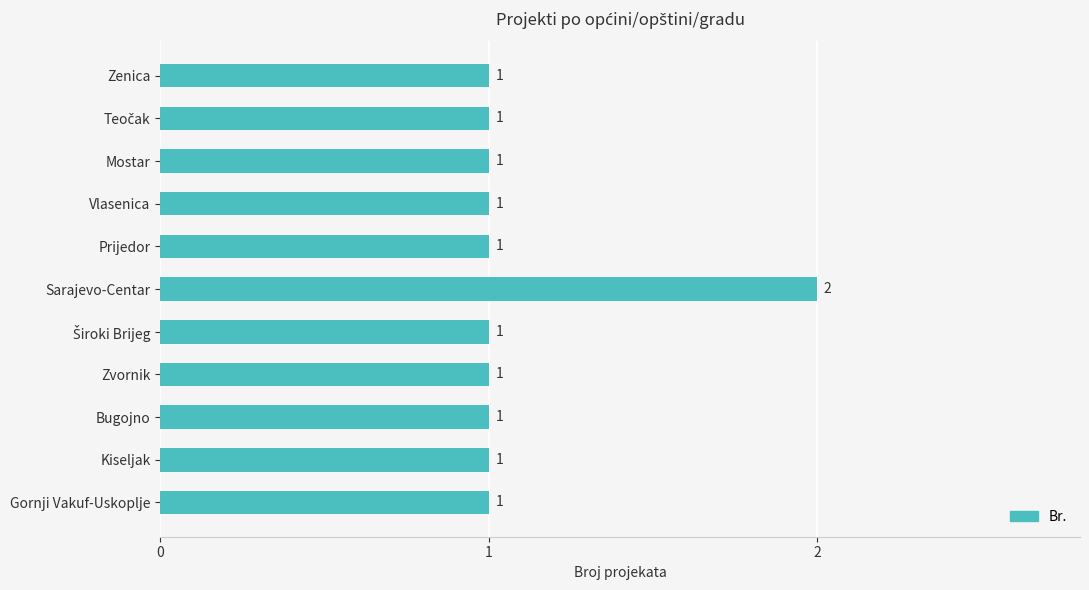

Reading bottom to top, extract all data points from this chart.

1	1	1	1	1	2	1	1	1	1	1